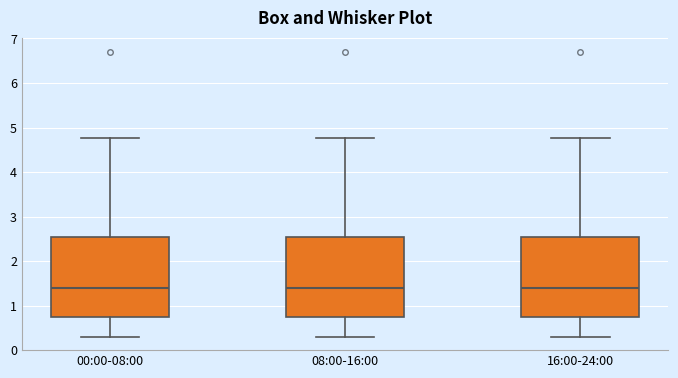

Reading left to right, read every box against the y-axis: the position of its median line, the range the box covers, and the ends of its whiskers. The values are not printed on the chart, so give them approximately, as read against the axis.

00:00-08:00: median 1.4, box 0.8 to 2.5, whiskers 0.3 to 4.8
08:00-16:00: median 1.4, box 0.8 to 2.5, whiskers 0.3 to 4.8
16:00-24:00: median 1.4, box 0.8 to 2.5, whiskers 0.3 to 4.8